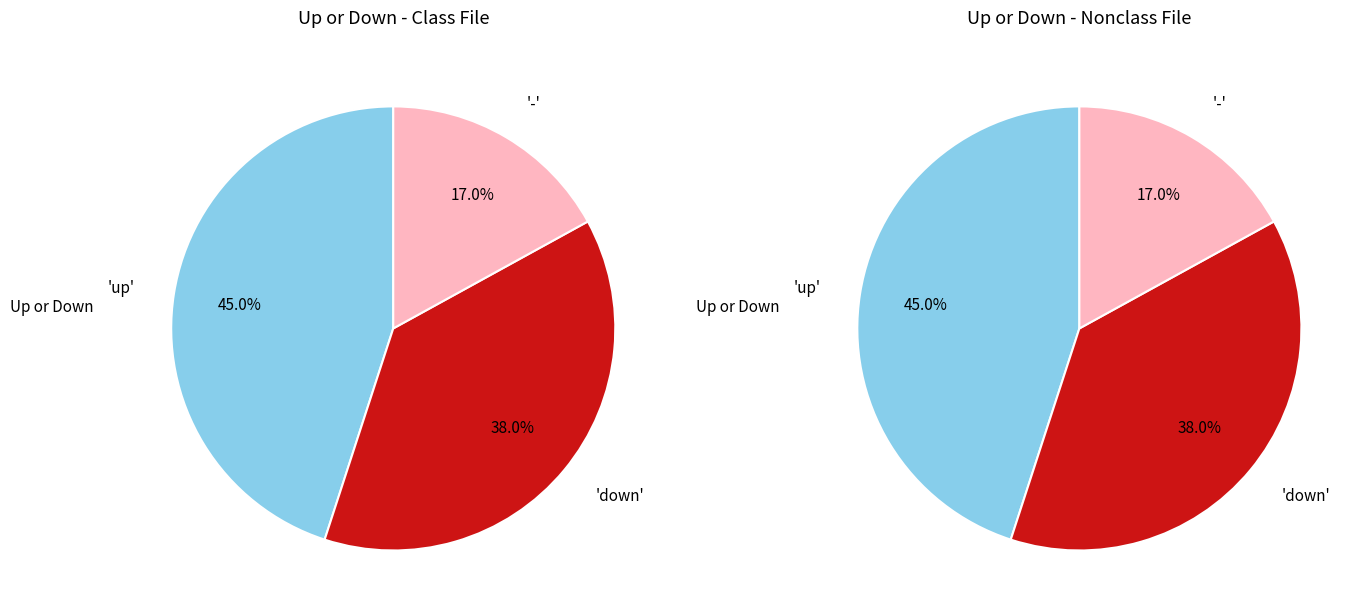

What portion of the pie excludes up?

55.0%